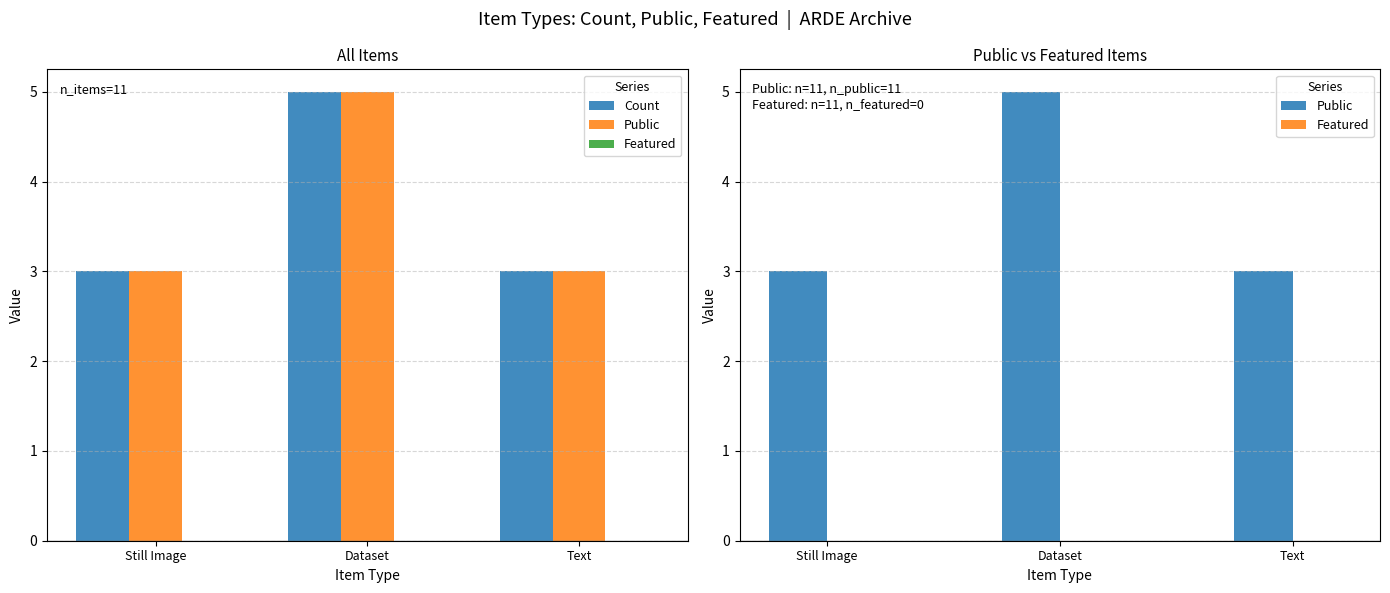

What is the difference between the highest and lowest values at Dataset?

5